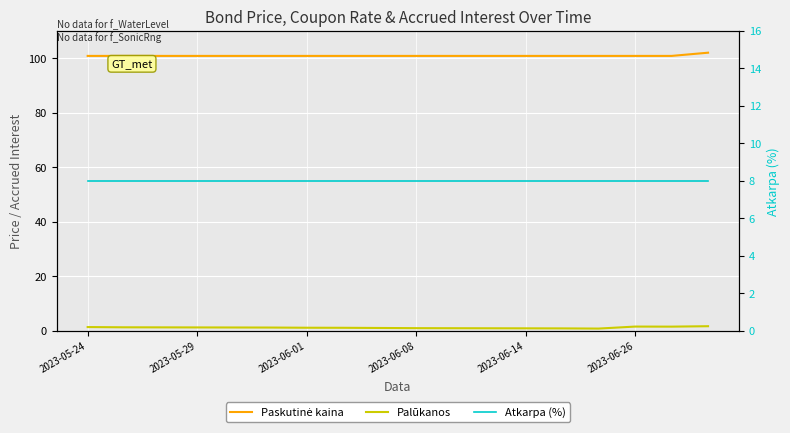

In Palūkanos, how many points are higher than both neighbors (excluding endpoints)?

1